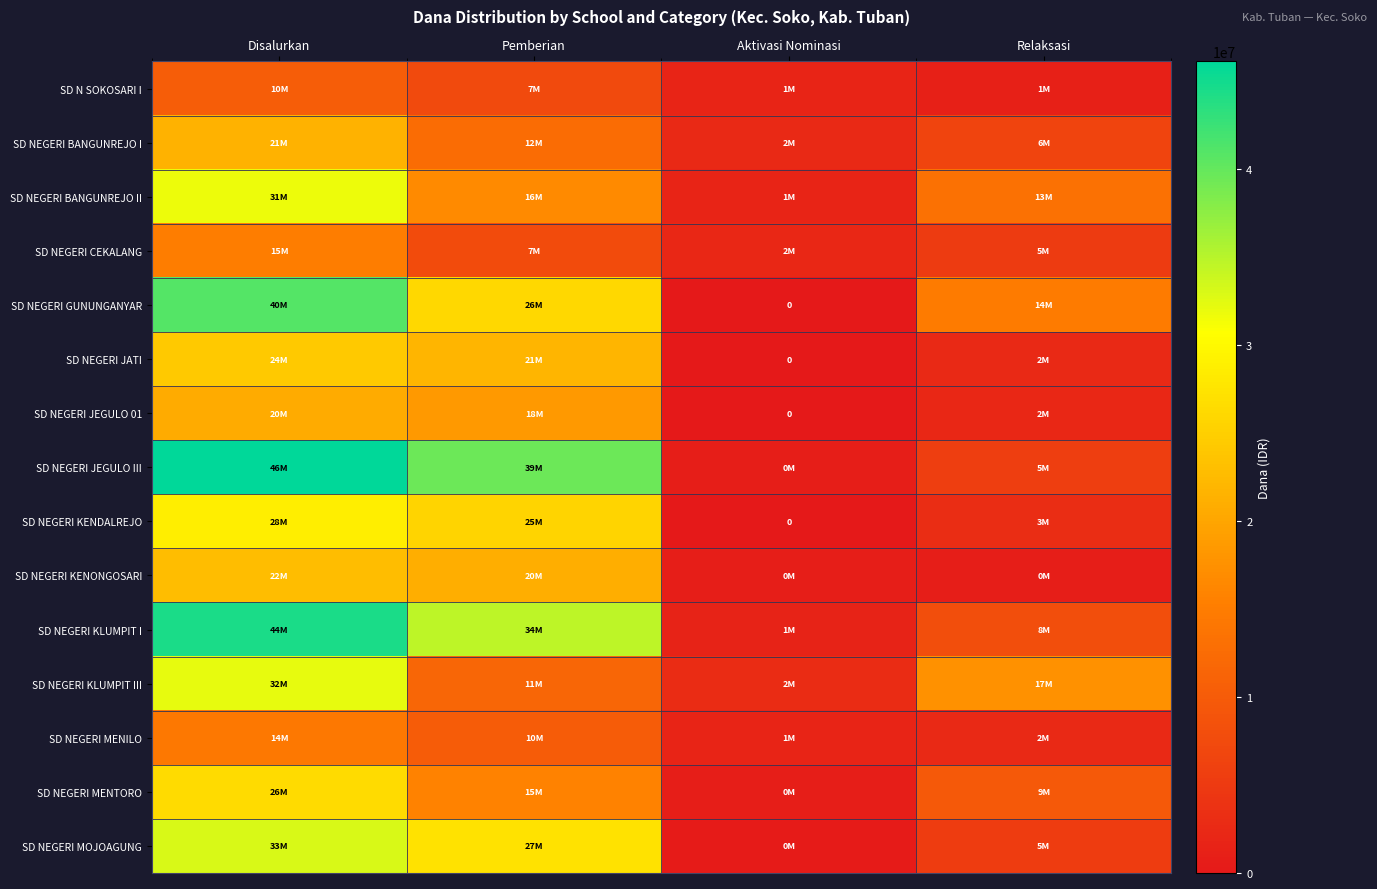

At Aktivasi Nominasi, list the series in order from smallest to largest.

SD NEGERI GUNUNGANYAR, SD NEGERI JATI, SD NEGERI JEGULO 01, SD NEGERI KENDALREJO, SD NEGERI MOJOAGUNG, SD NEGERI JEGULO III, SD NEGERI KENONGOSARI, SD NEGERI MENTORO, SD NEGERI KLUMPIT I, SD N SOKOSARI I, SD NEGERI BANGUNREJO II, SD NEGERI MENILO, SD NEGERI CEKALANG, SD NEGERI BANGUNREJO I, SD NEGERI KLUMPIT III